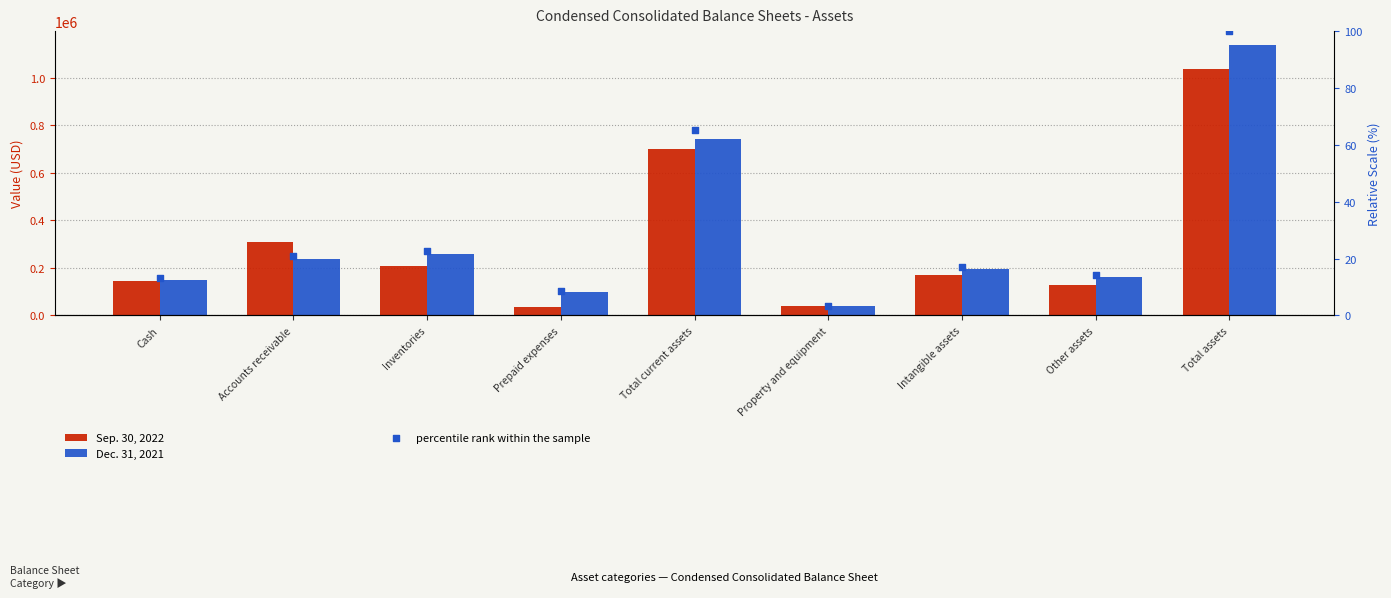

Which series has the widest spread of Y values?

Dec. 31, 2021